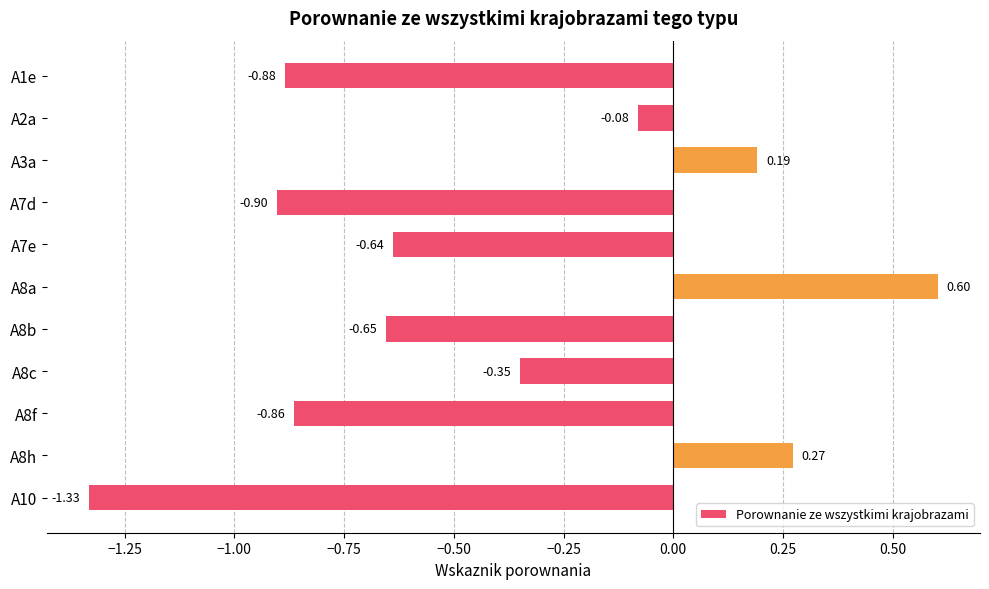

Which has a higher value, A8b or A1e?

A8b